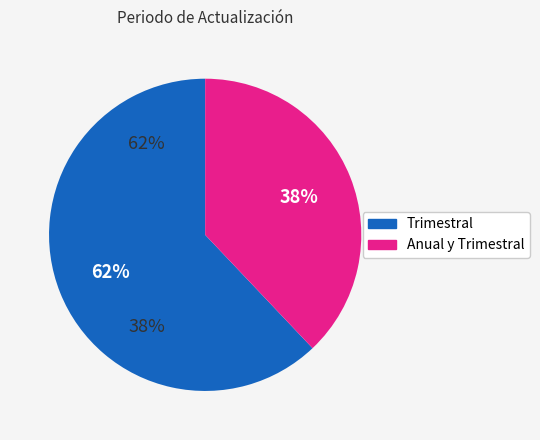

Which slice is the largest?

Trimestral